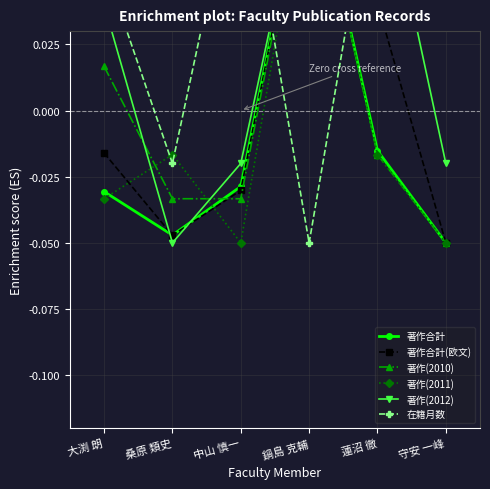

Count the 著作(2012) values in the range 0 to 1.

3